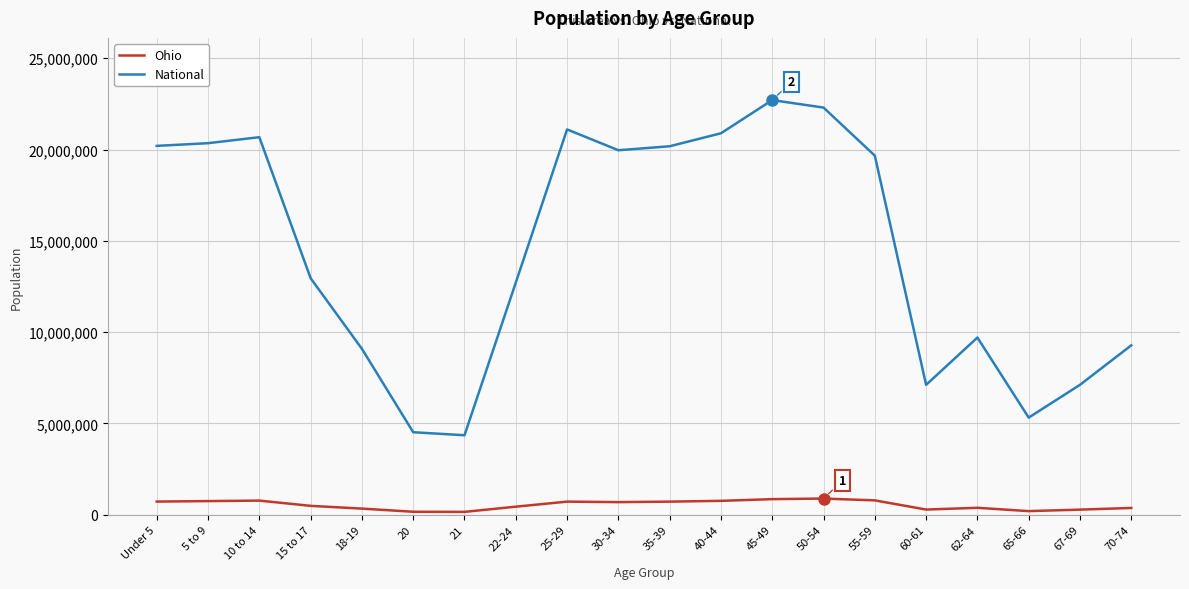

Where is National nearest to the value 13531442?

15 to 17